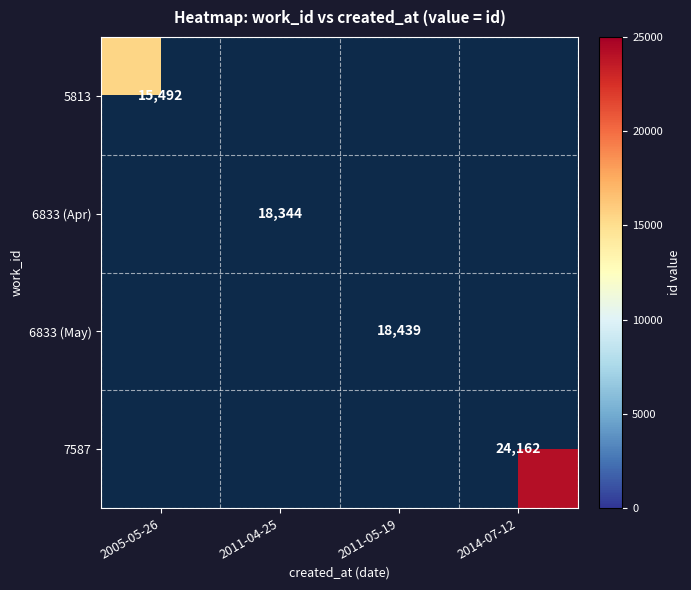

True or false: 7587 has a value of 32815 at 2014-07-12.

False